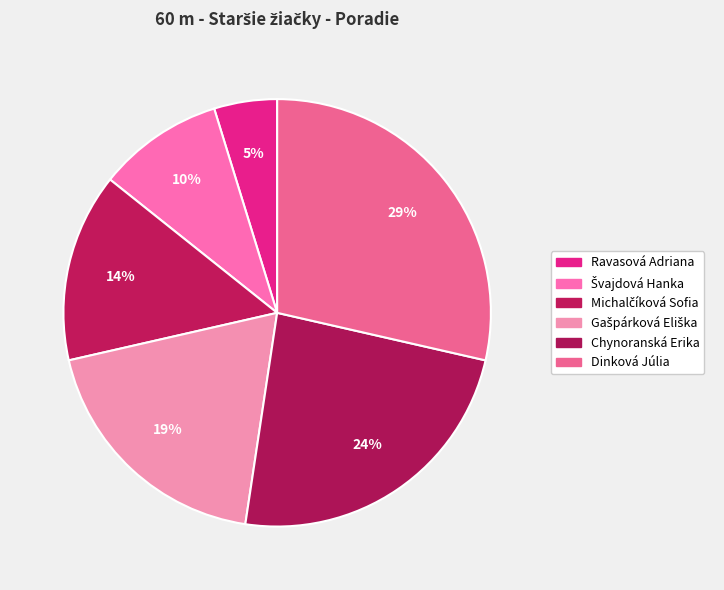

What percentage is the Švajdová Hanka slice, to the nearest percent?

10%